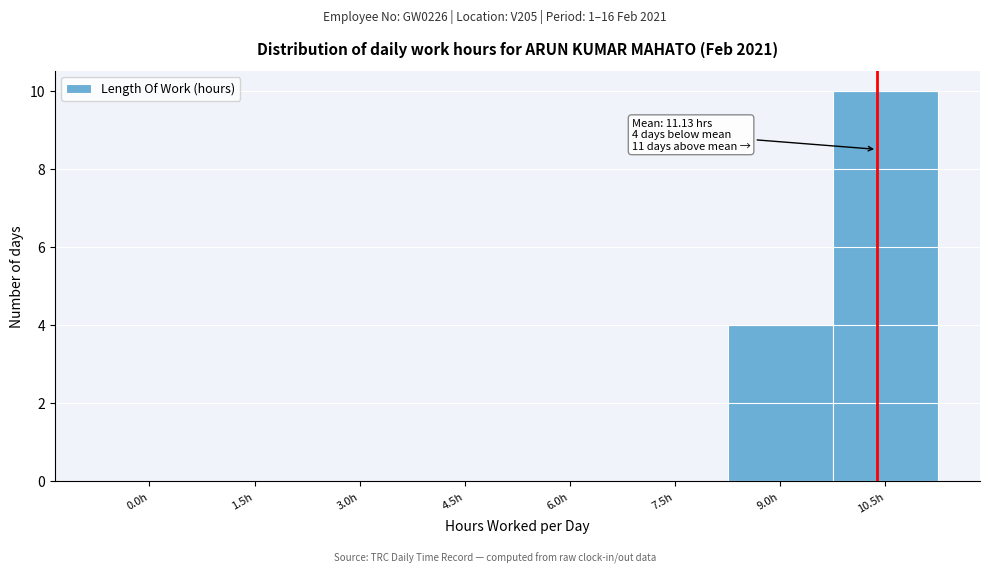

Reading right to left, transcribe all the data shown in this chart.

10.5h=10	9.0h=4	7.5h=0	6.0h=0	4.5h=0	3.0h=0	1.5h=0	0.0h=0